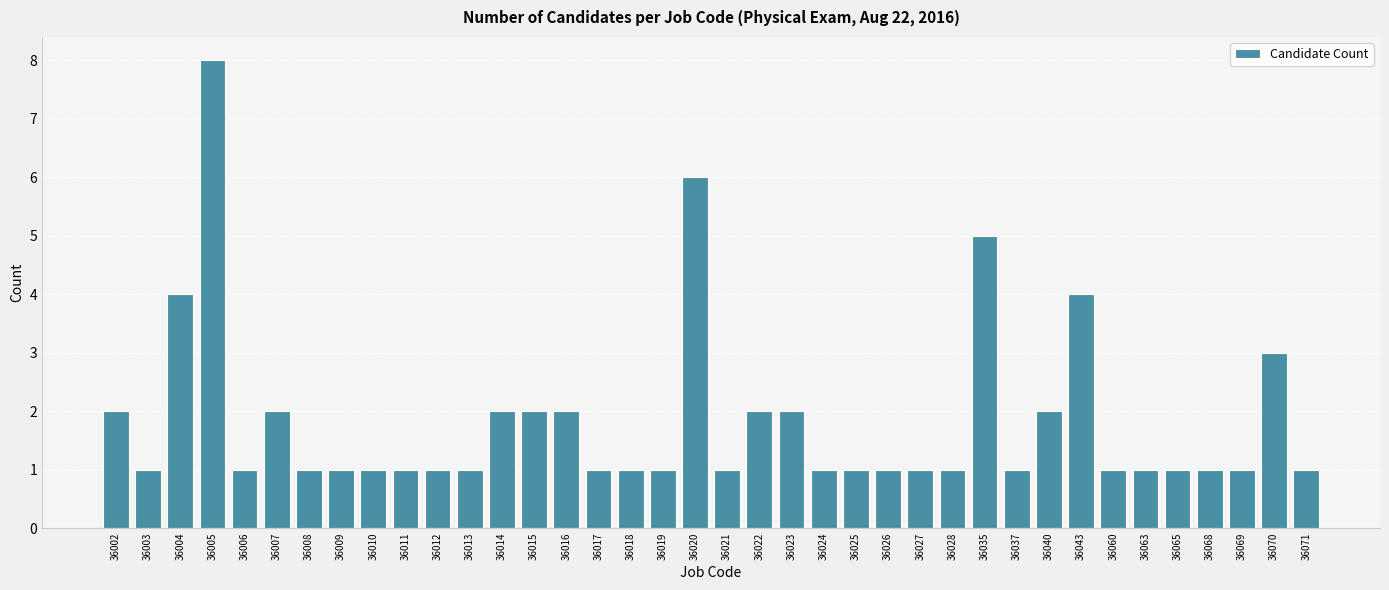

What is the sum of all values?

70